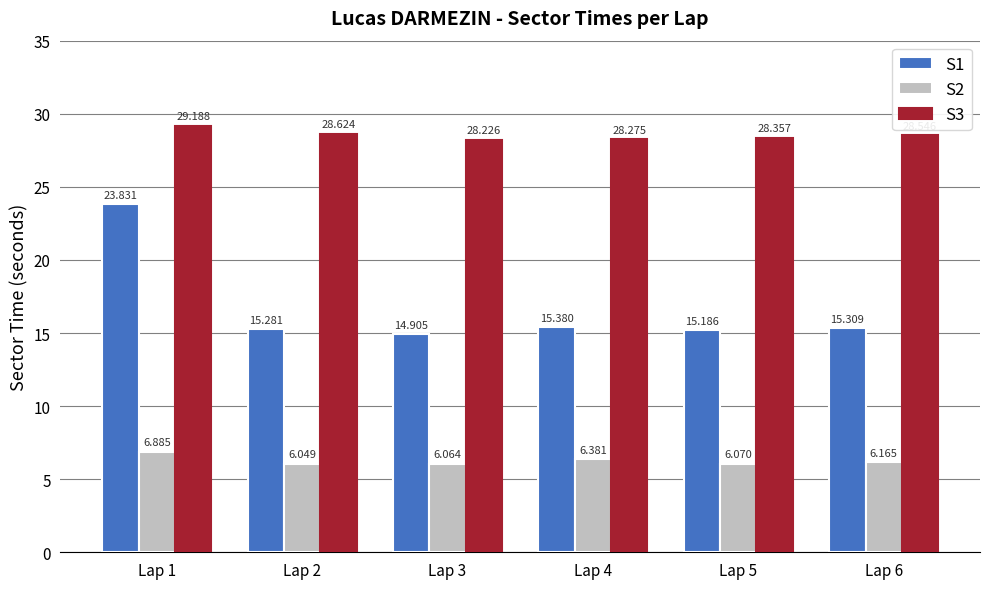

Count the number of data series in this chart.

3